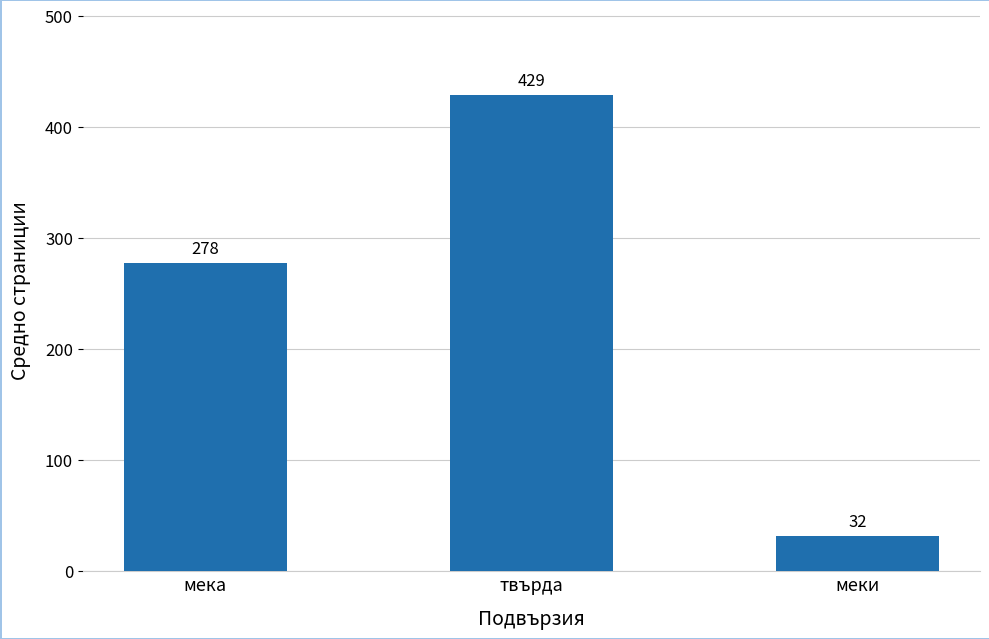

Approximately how many times larger is the value at твърда compared to мека?

1.5